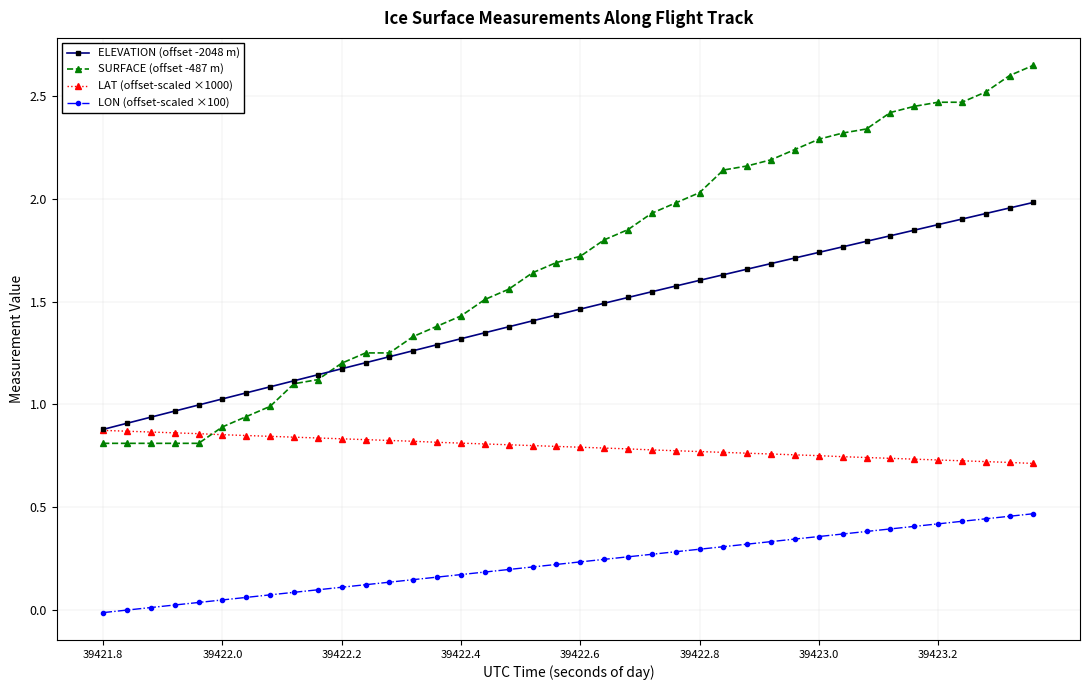

Which series has the widest spread of values?

SURFACE (offset -487 m)